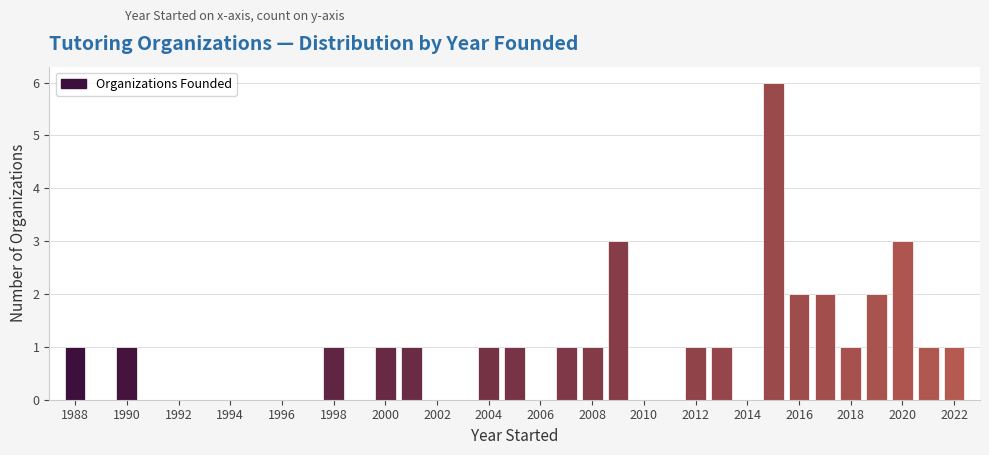

Over which range of the x-axis is the bar tallest?

2014.5 to 2015.5